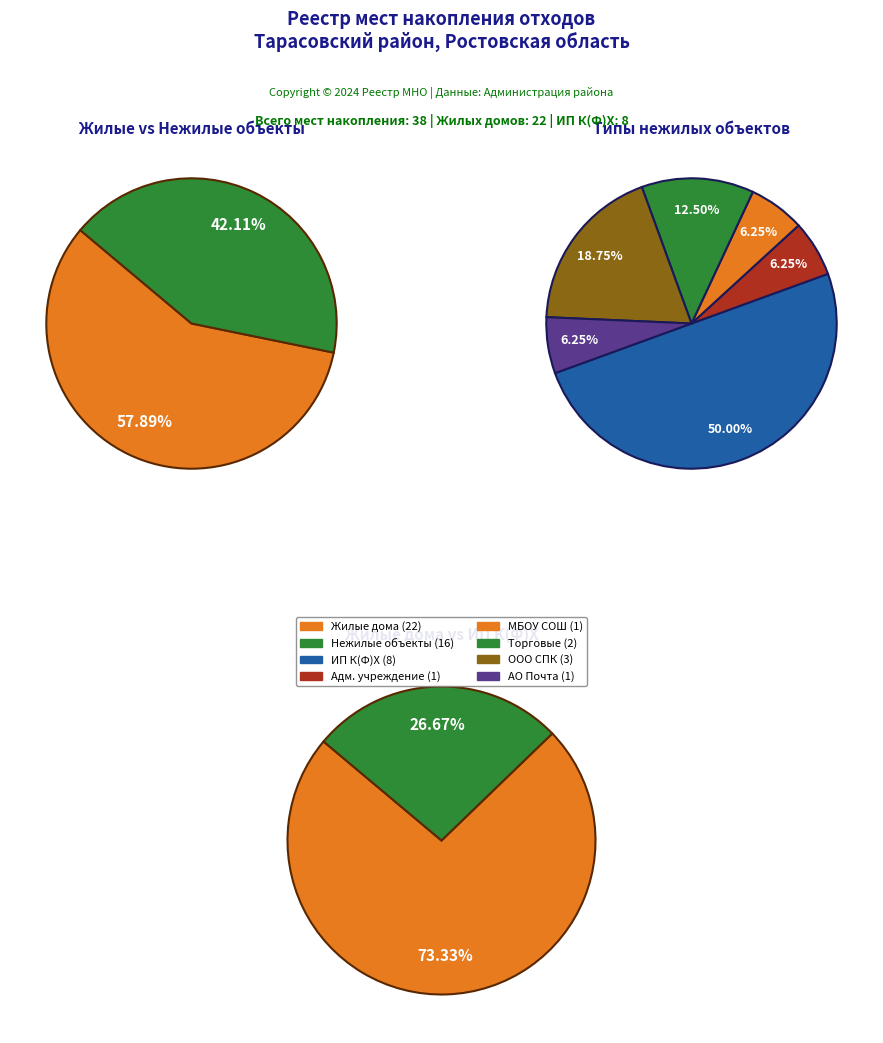

Approximately how many times larger is the value at ИП К(Ф)Х compared to МБОУ Зеленовская СОШ?

8.0